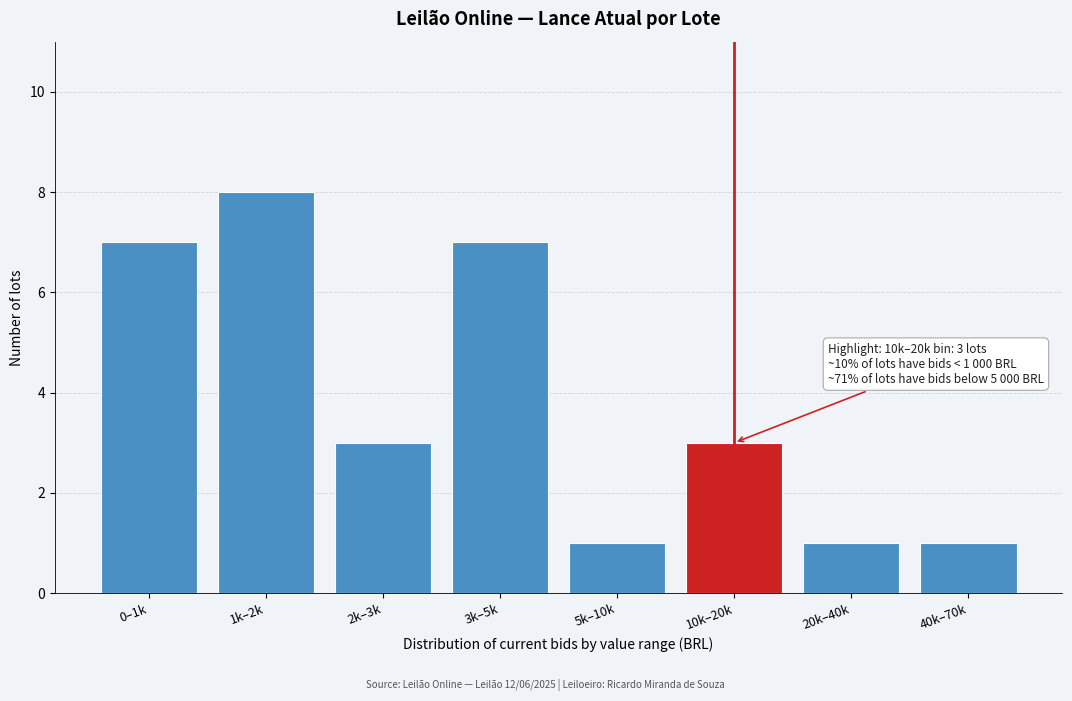

Reading left to right, list all the values displayed in this chart.

0–1k=7	1k–2k=8	2k–3k=3	3k–5k=7	5k–10k=1	10k–20k=3	20k–40k=1	40k–70k=1